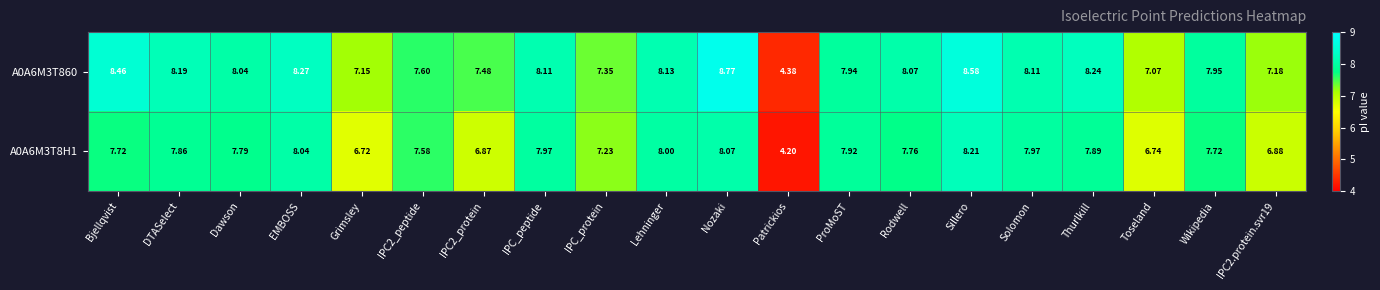

At which label is A0A6M3T8H1 closest to 6?

Grimsley